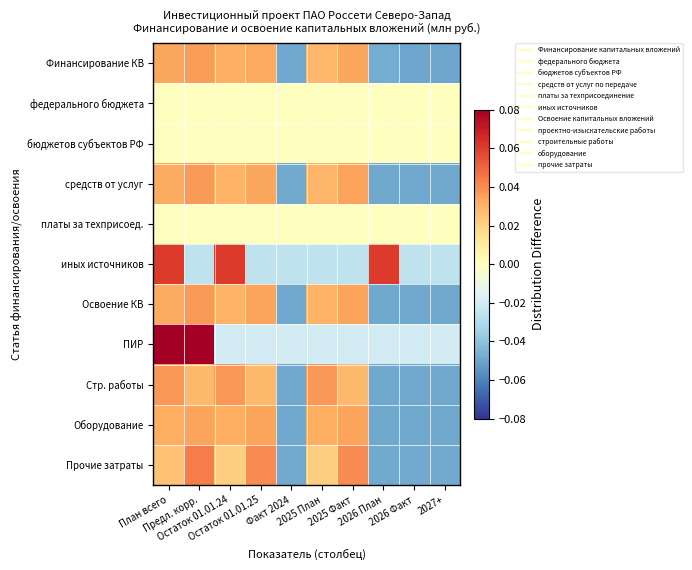

At how many categories does at least one series exceed 0?

7